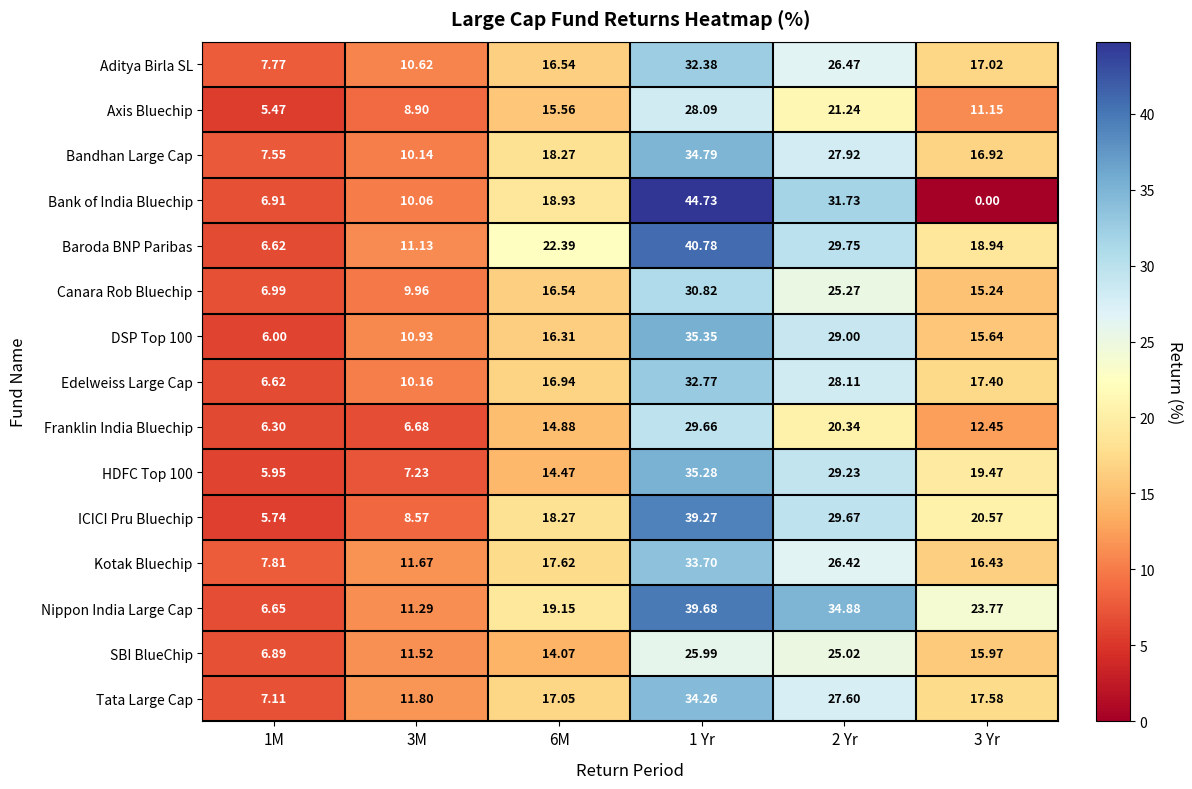

Which series has the widest spread of values?

Bank of India Bluechip